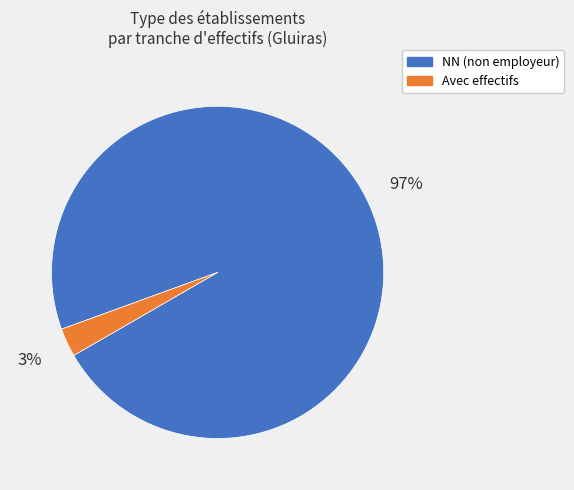

To the nearest percent, what is the average slice percentage?

50%